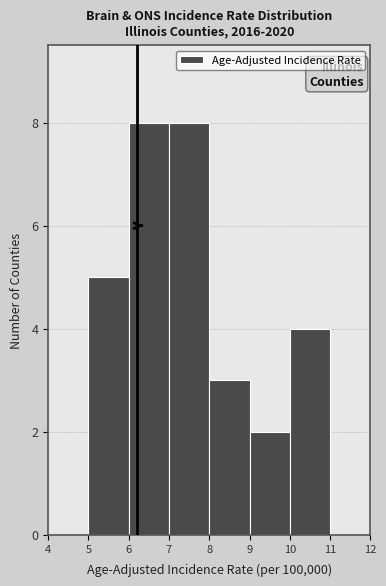

Reading left to right, list every bar in this chart as the range it spans on the x-axis followed by its height. The values are not printed on the chart, so give them approximately, as read against the axis.

4 to 5: 0
5 to 6: 5
6 to 7: 8
7 to 8: 8
8 to 9: 3
9 to 10: 2
10 to 11: 4
11 to 12: 0